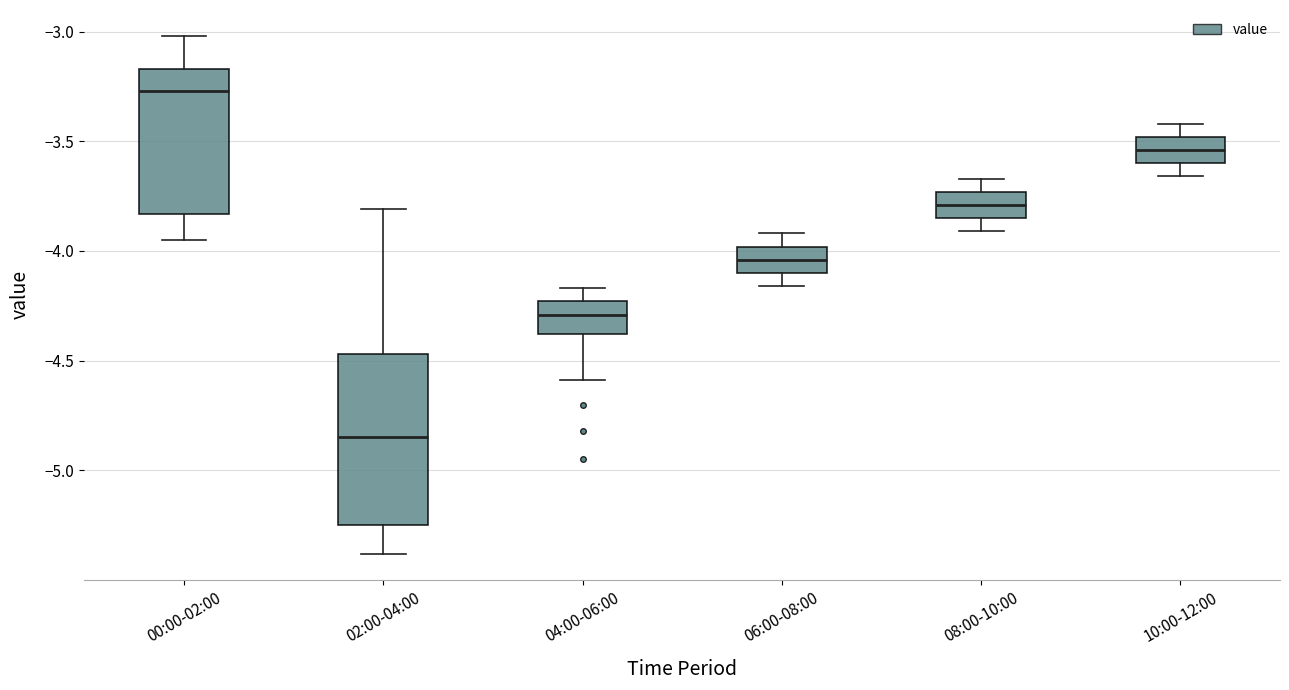

Which box's median line is the highest?

00:00-02:00